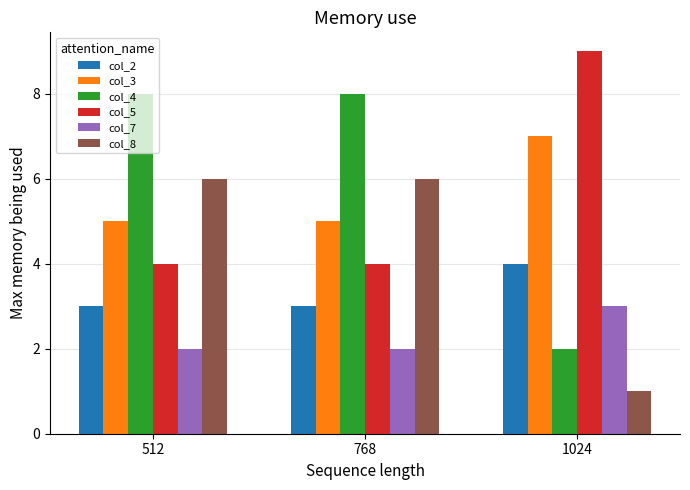

Is it true that col_2 equals 2 at 512?

False